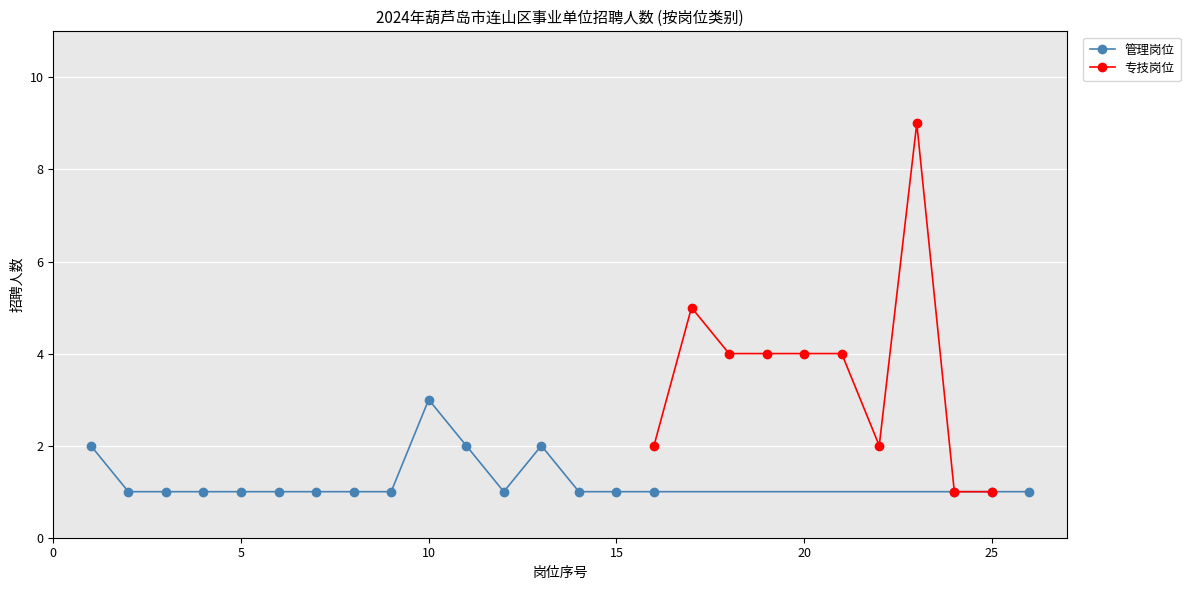

The value of 专技岗位 at 20 is 4. True or false?

True